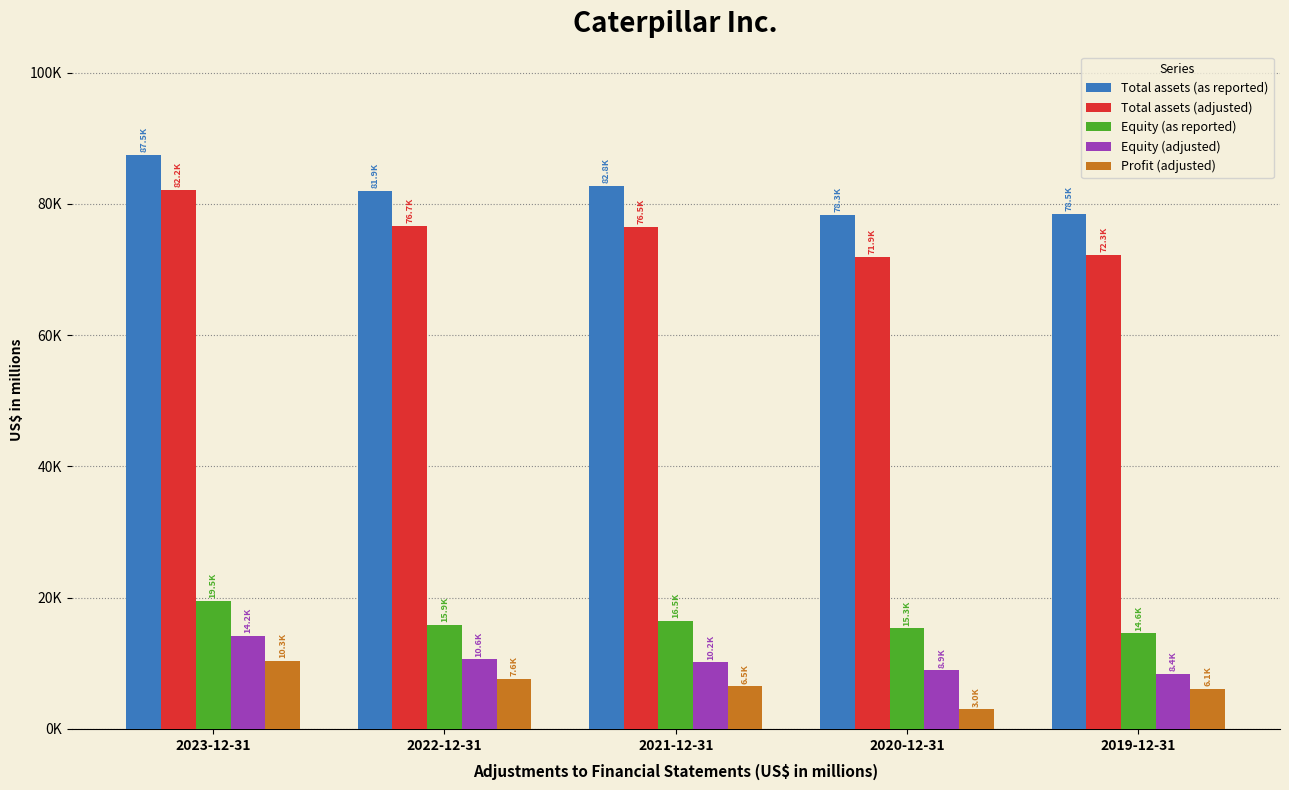

What are all the series names shown in the legend?

Total assets (as reported), Total assets (adjusted), Equity (as reported), Equity (adjusted), Profit (adjusted)